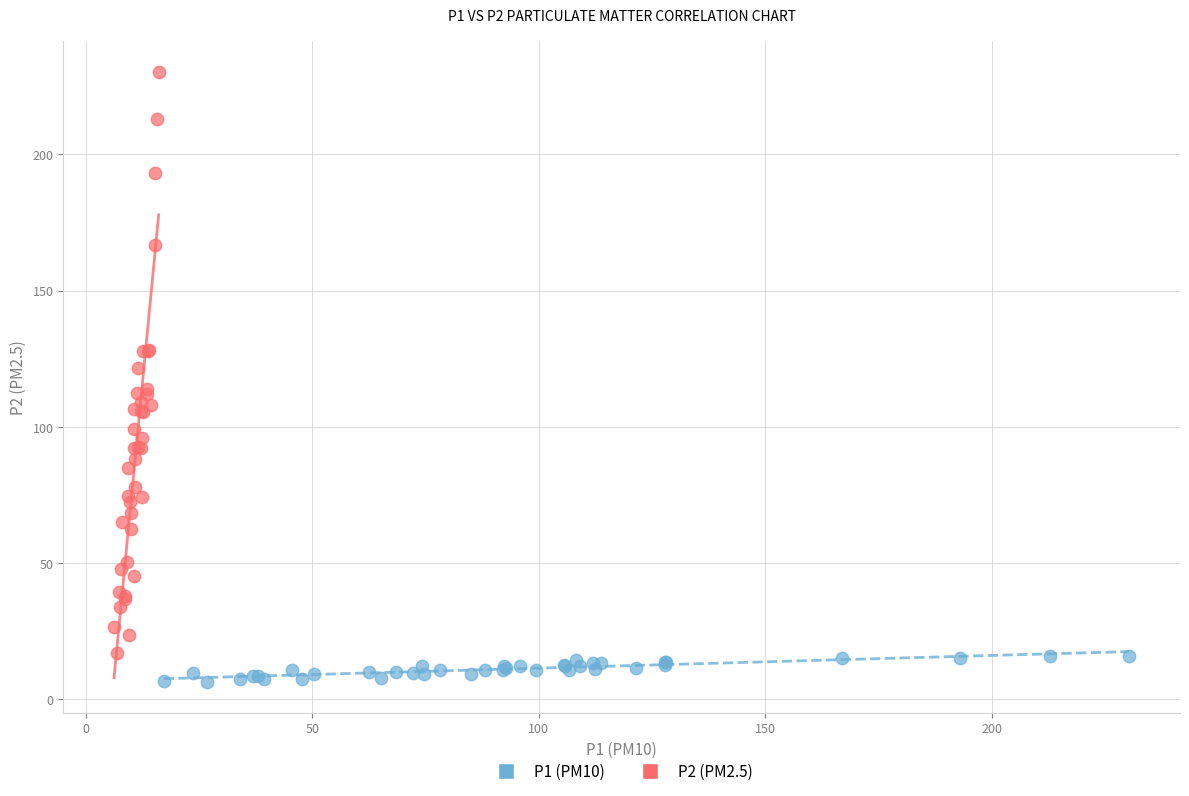

Which series reaches the minimum Y coordinate?

P1 (PM10)